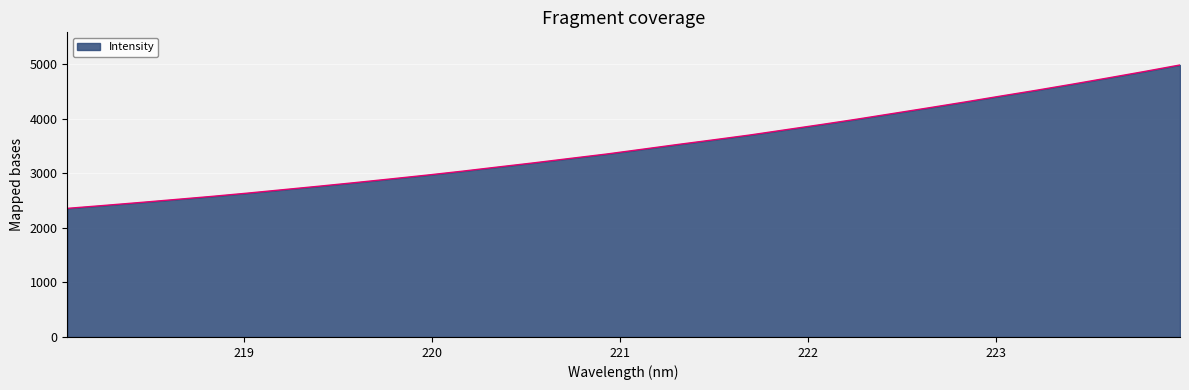

What is the smallest value displayed?

2358.2